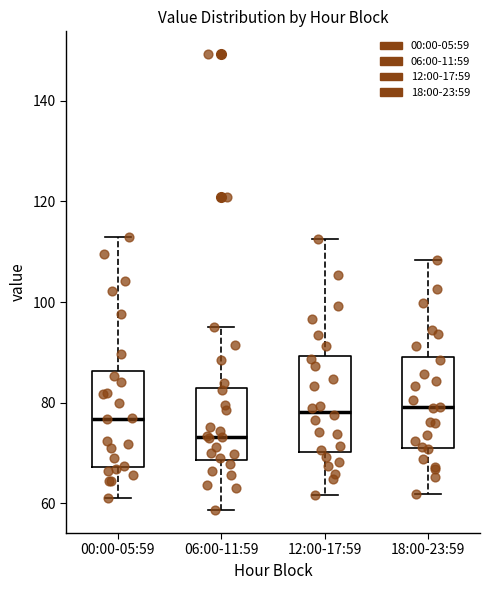

Reading left to right, read every box against the y-axis: the position of its median line, the range the box covers, and the ends of its whiskers. The values are not printed on the chart, so give them approximately, as read against the axis.

00:00-05:59: median 76, box 68 to 86, whiskers 62 to 114
06:00-11:59: median 74, box 68 to 82, whiskers 58 to 96
12:00-17:59: median 78, box 70 to 90, whiskers 62 to 112
18:00-23:59: median 80, box 72 to 90, whiskers 62 to 108